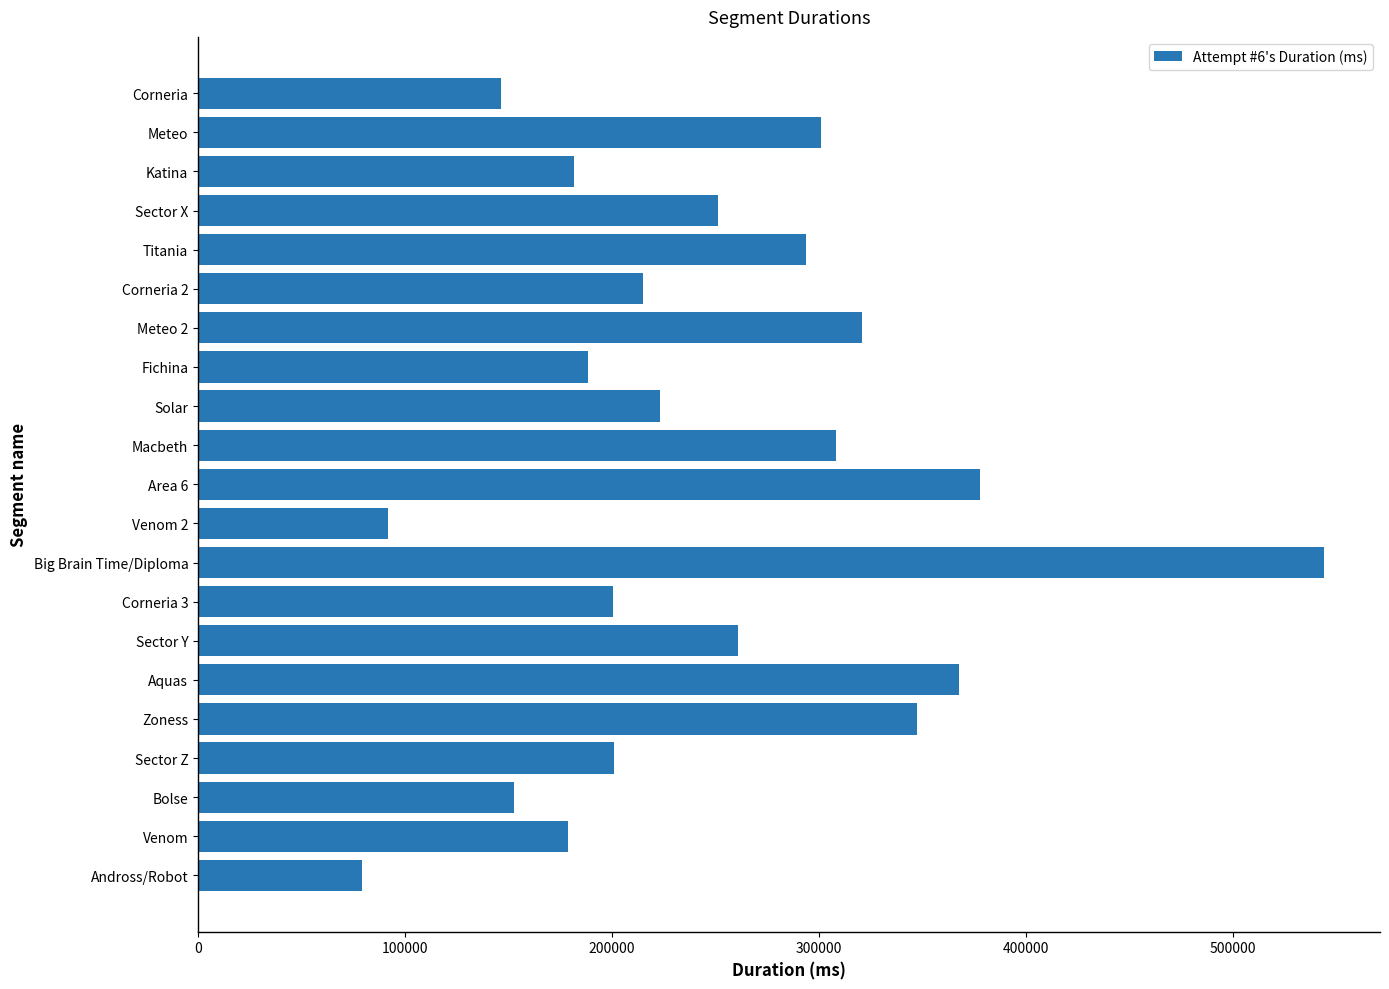

Which has a higher value, Big Brain Time/Diploma or Corneria?

Big Brain Time/Diploma